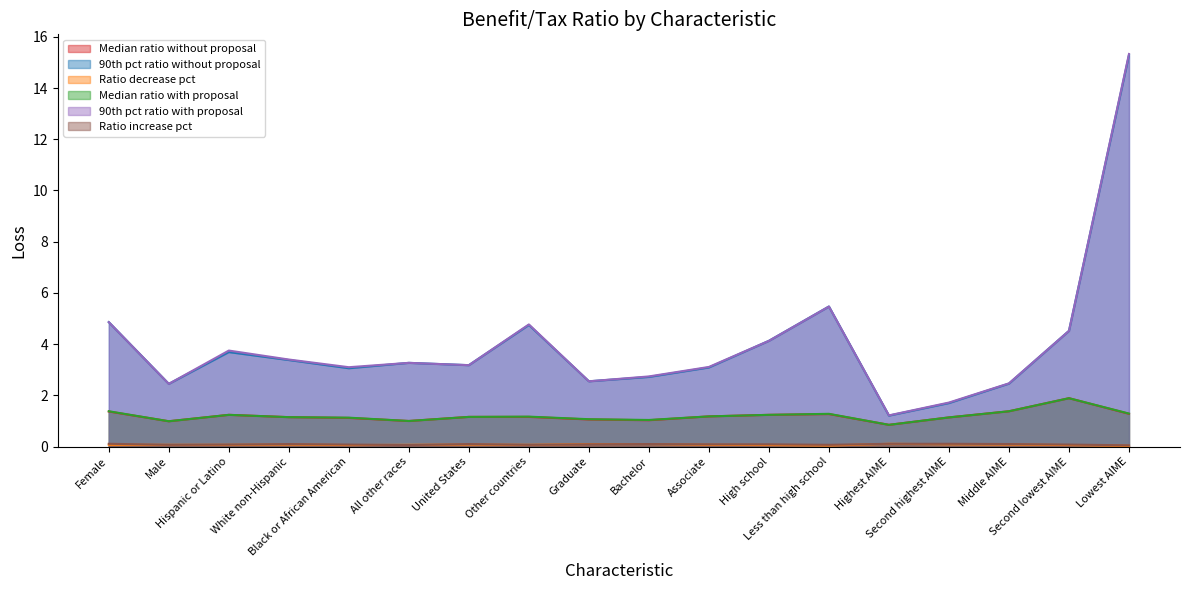

What is the spread (max minus min) of values at Second highest AIME?

1.6